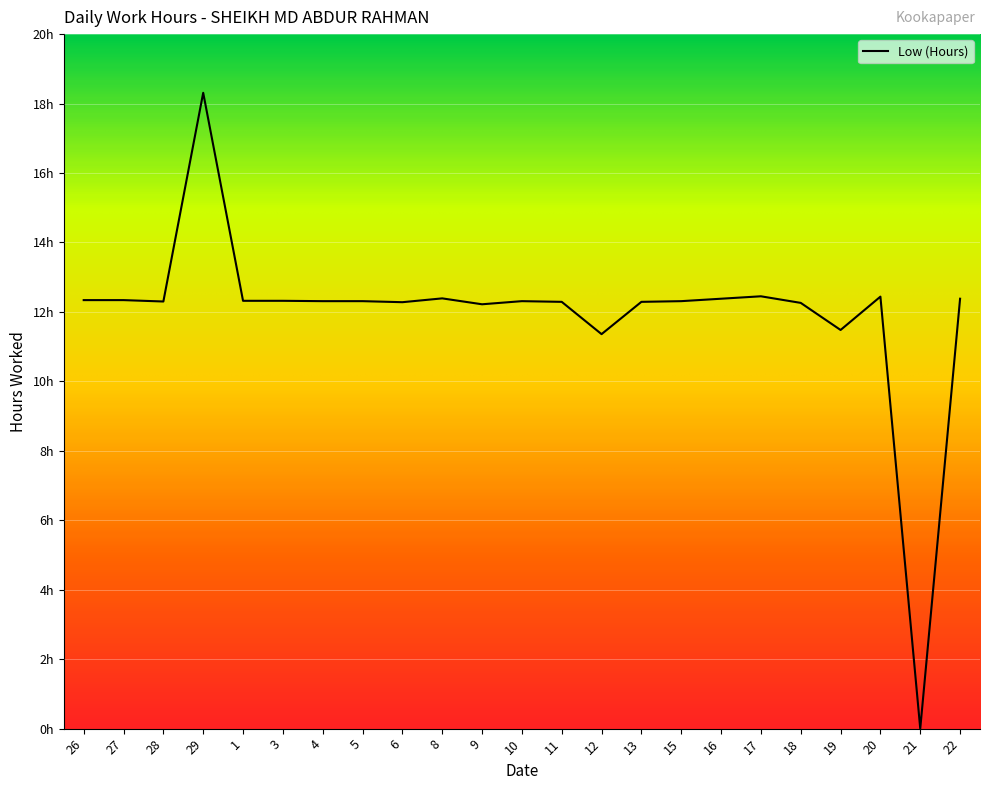

Does the chart display data point markers on the line(s)?

No